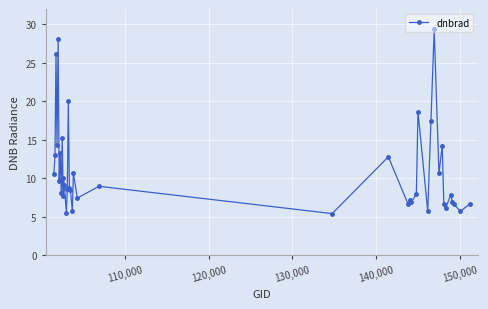

What is the maximum value shown in the chart?

29.3